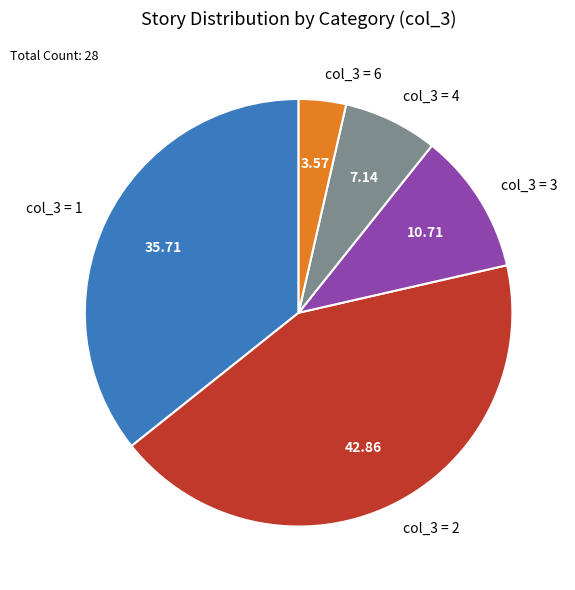

Is the sum of col_3 = 3 and col_3 = 2 greater than half?

Yes